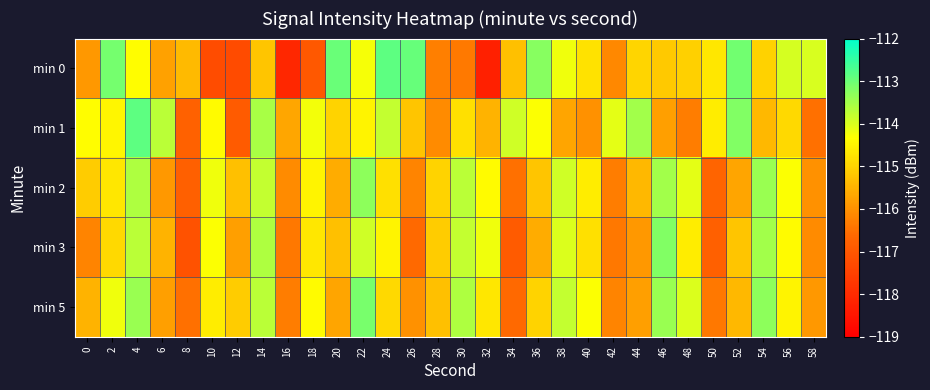

How many categories are shown in the chart?

30